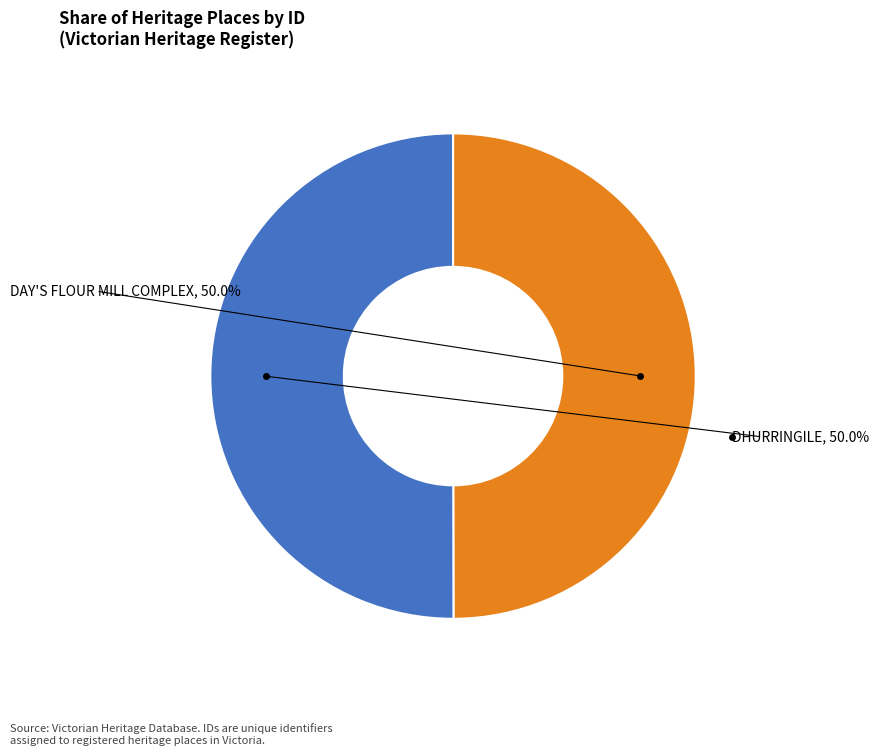

What is the ratio of the value at DHURRINGILE to the value at DAY'S FLOUR MILL COMPLEX?

1.0